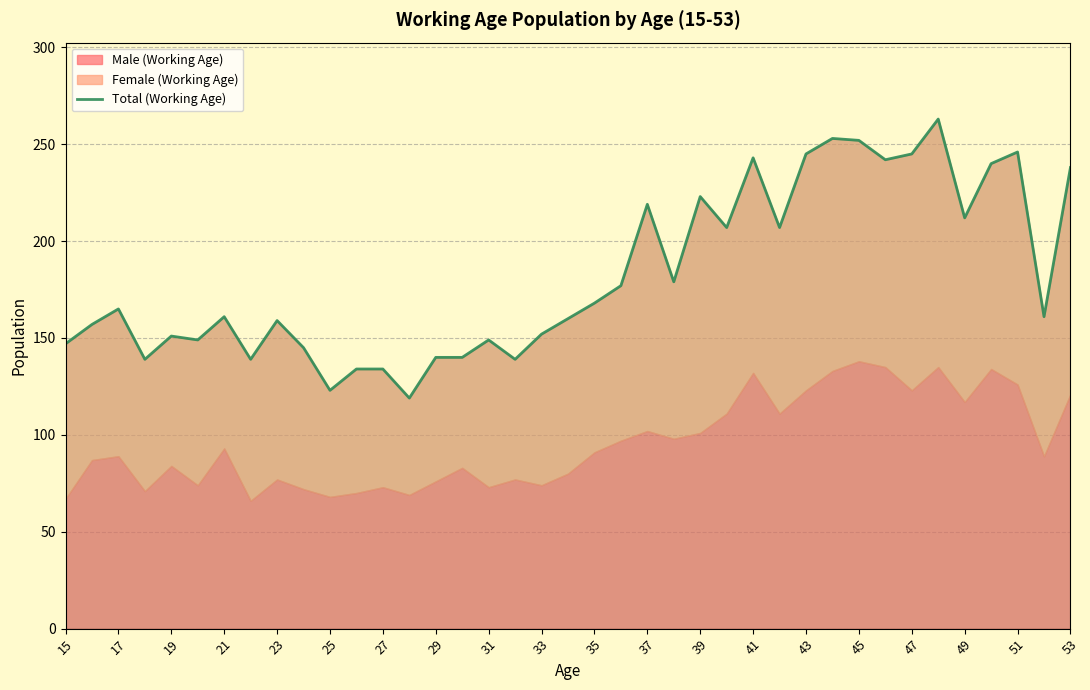

What is the sum of all values?

7122